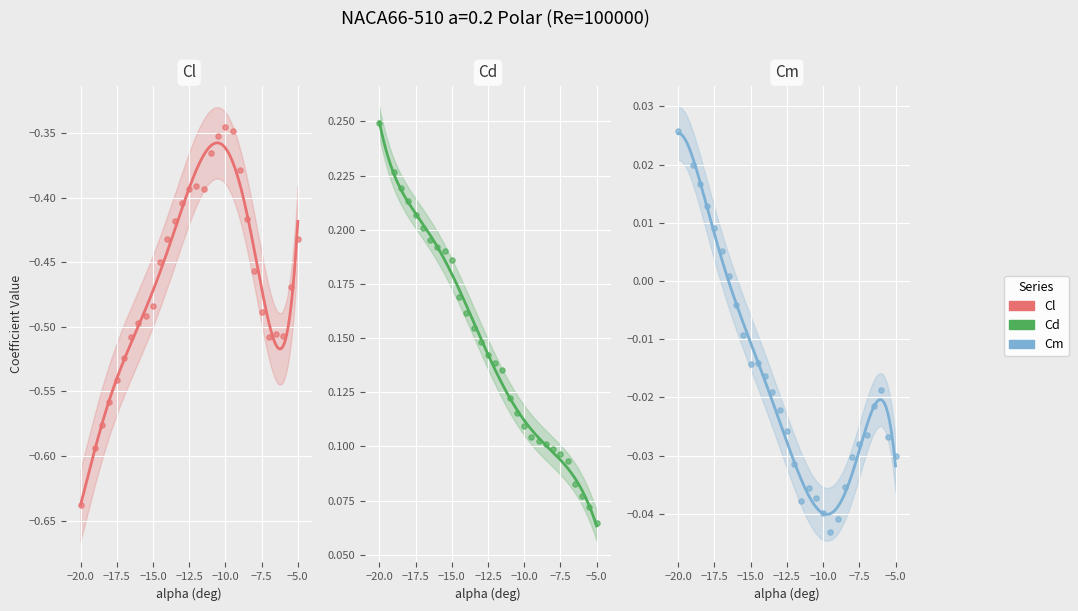

Is the value of Cl at 14 greater than the value of Cm at 23?

No